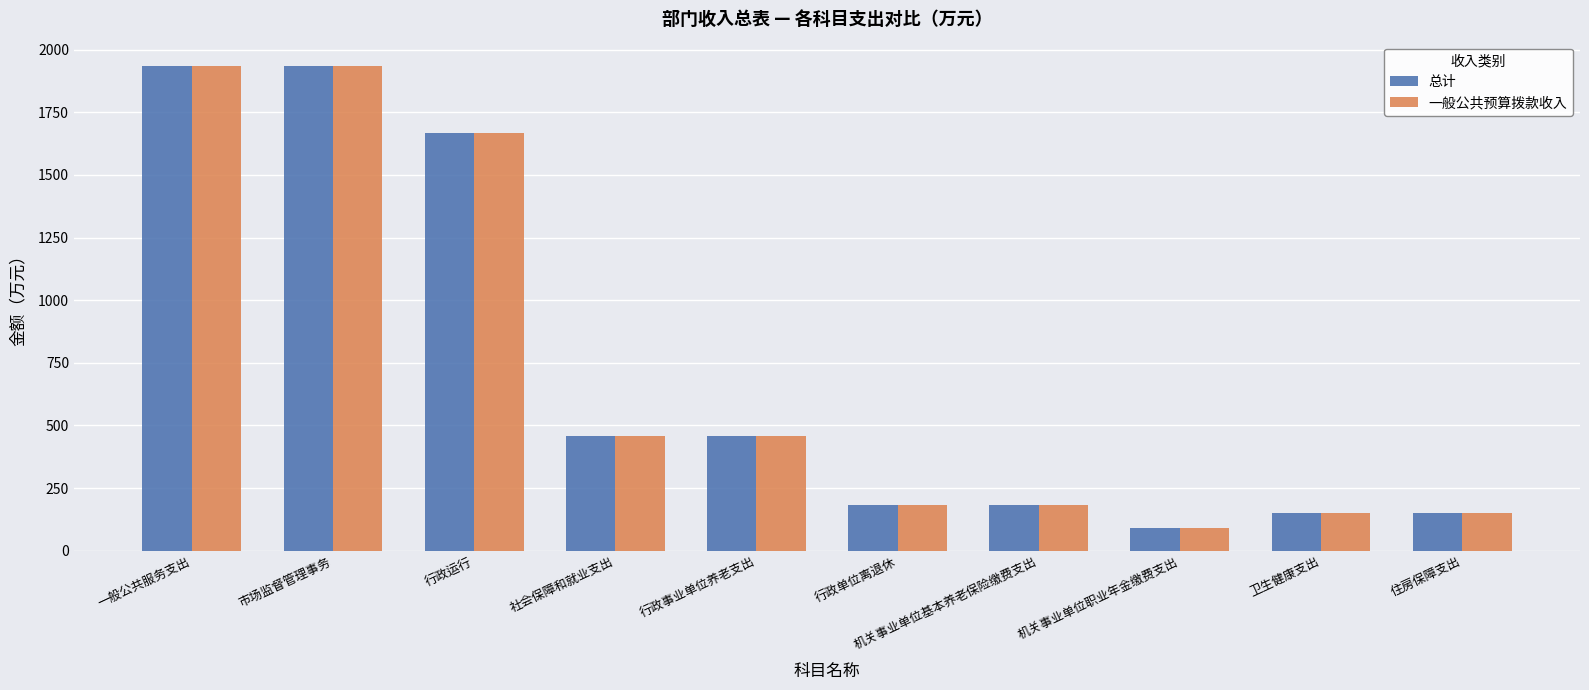

The value of 一般公共预算拨款收入 at 市场监督管理事务 is 1934.9. True or false?

True